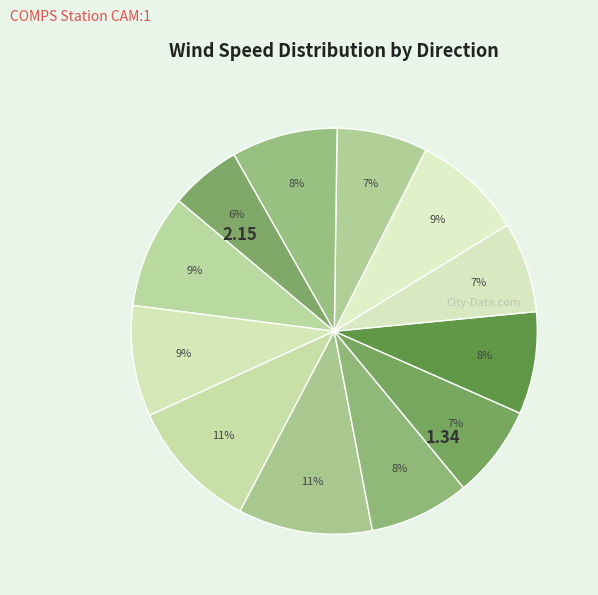

How many segments does this pie chart have?

12